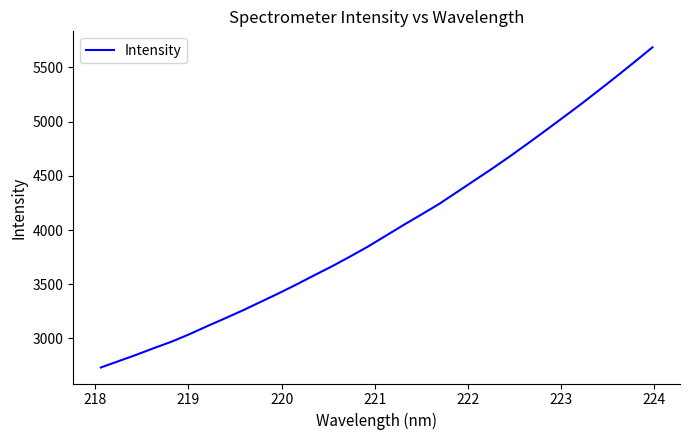

How many lines are shown in the chart?

1